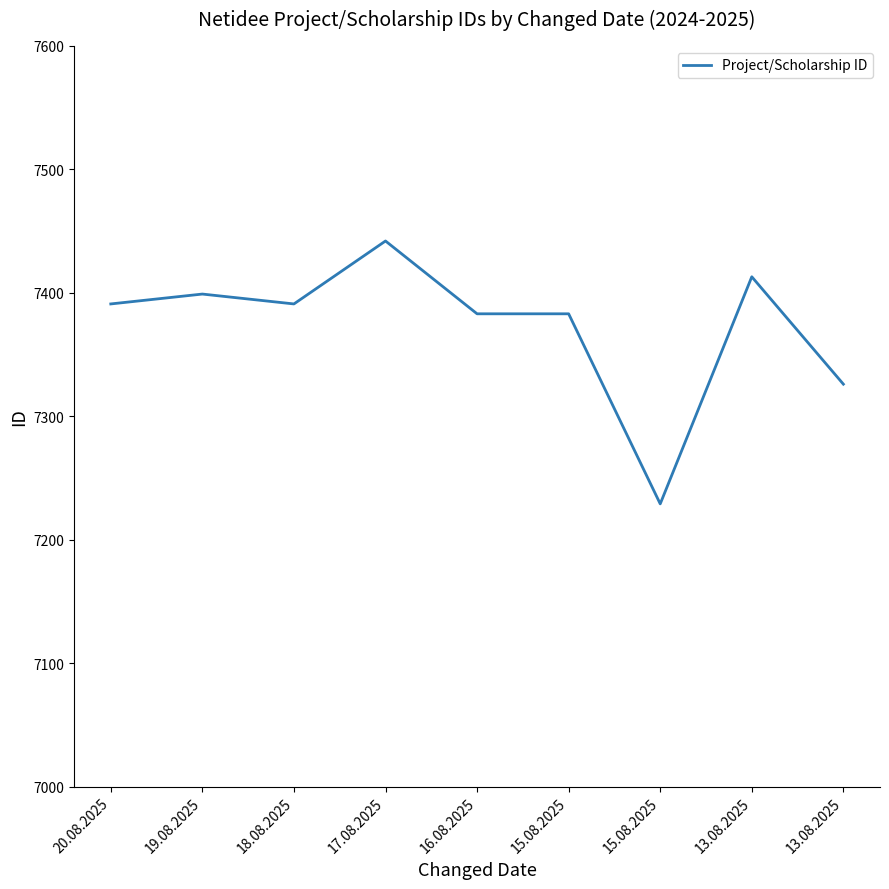

True or false: the data has more than 1 interior local peaks.

True